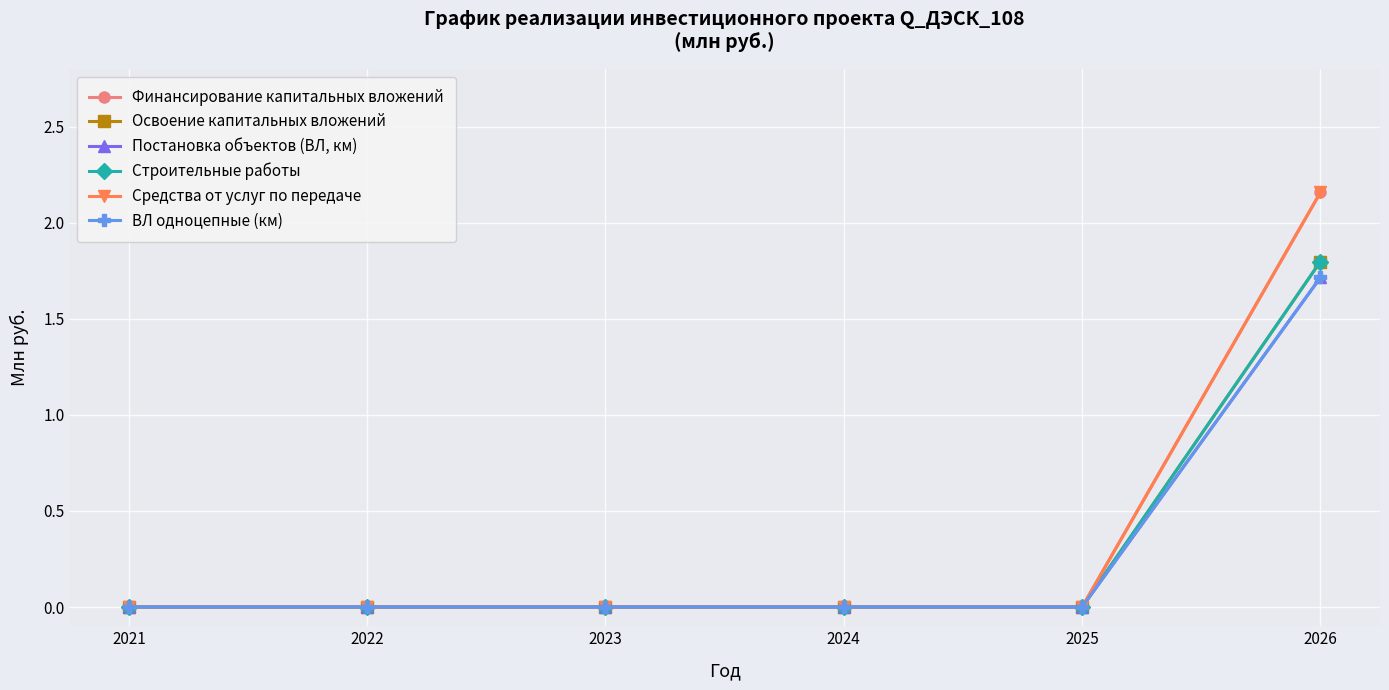

Does the chart have visible grid lines?

Yes